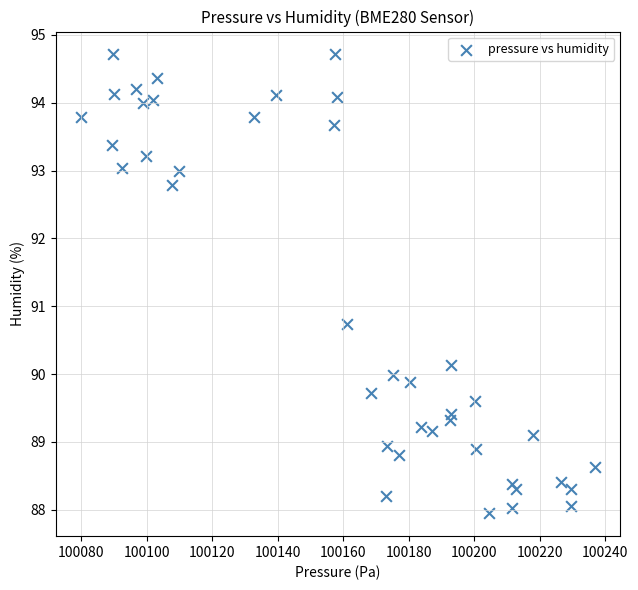

What Y value in the scatter plot is closest to 91?

90.7